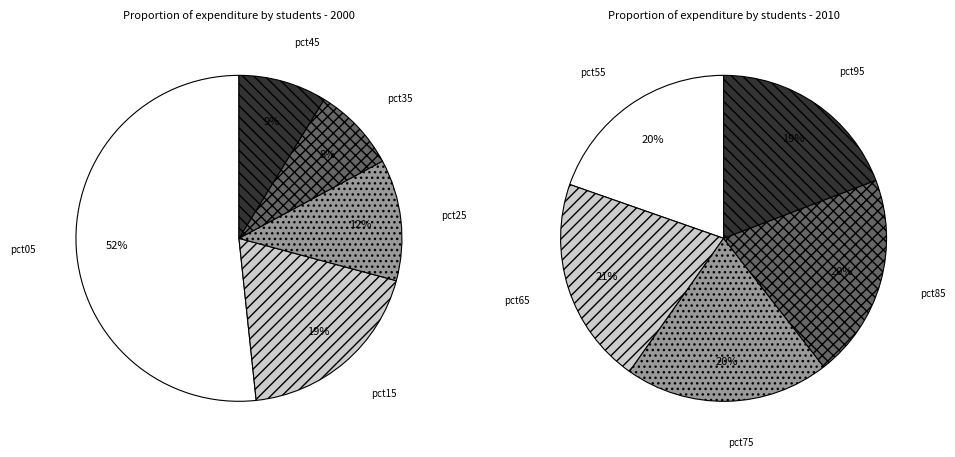

Is pct75 the majority of the pie?

No